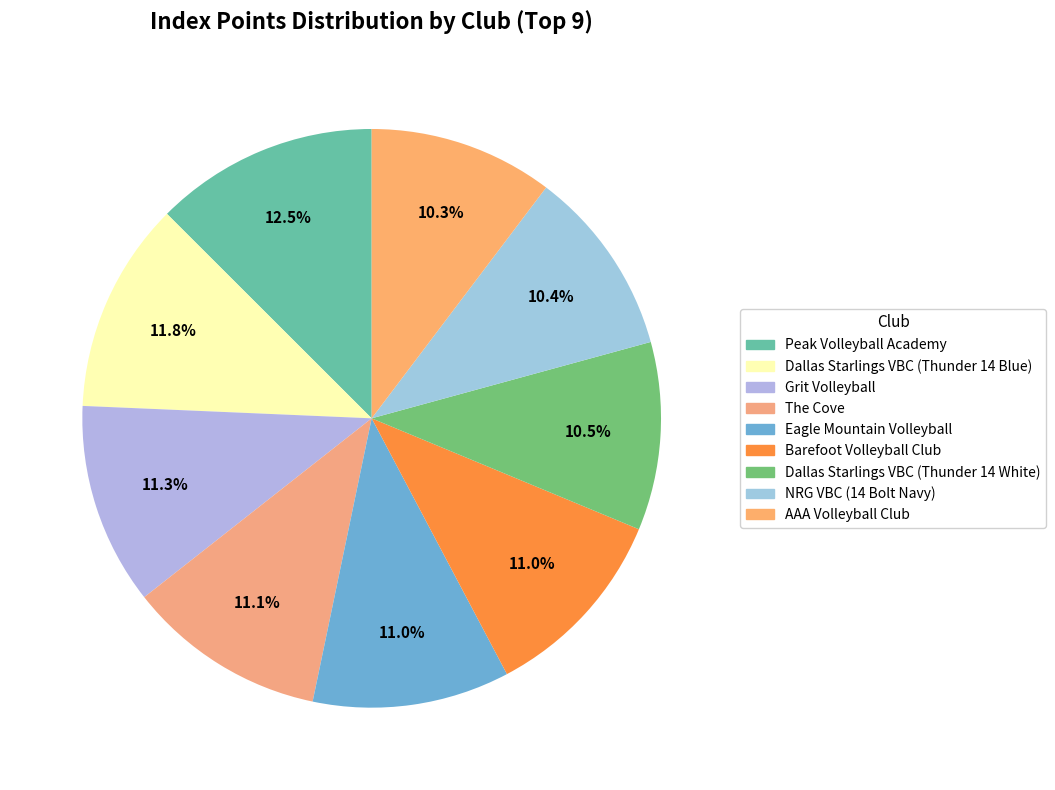

Is it true that NRG VBC (14 Bolt Navy) is 10% of the pie?

True